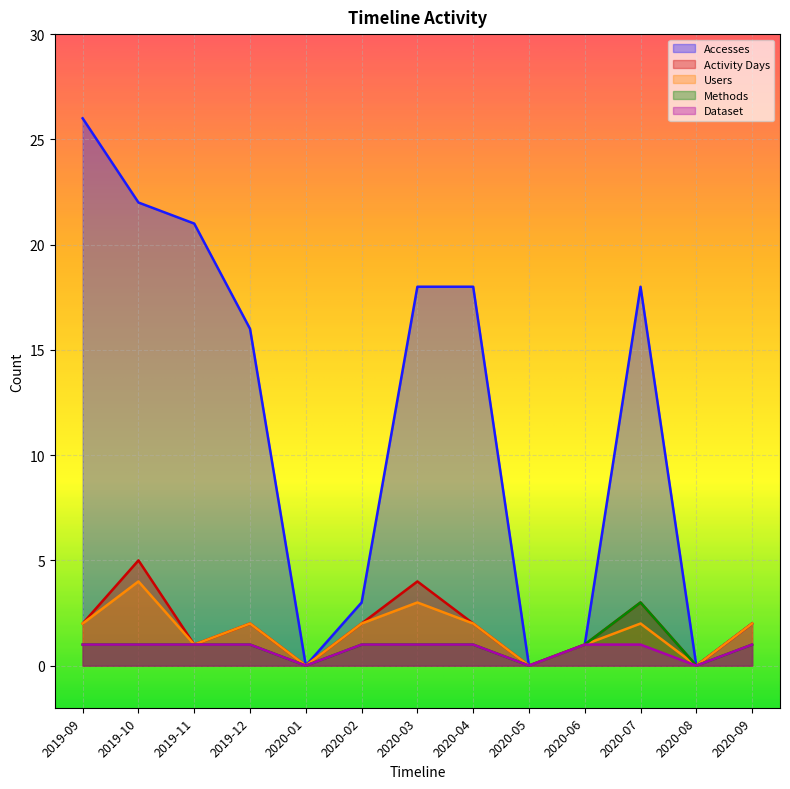

Does the chart display data point markers on the line(s)?

No